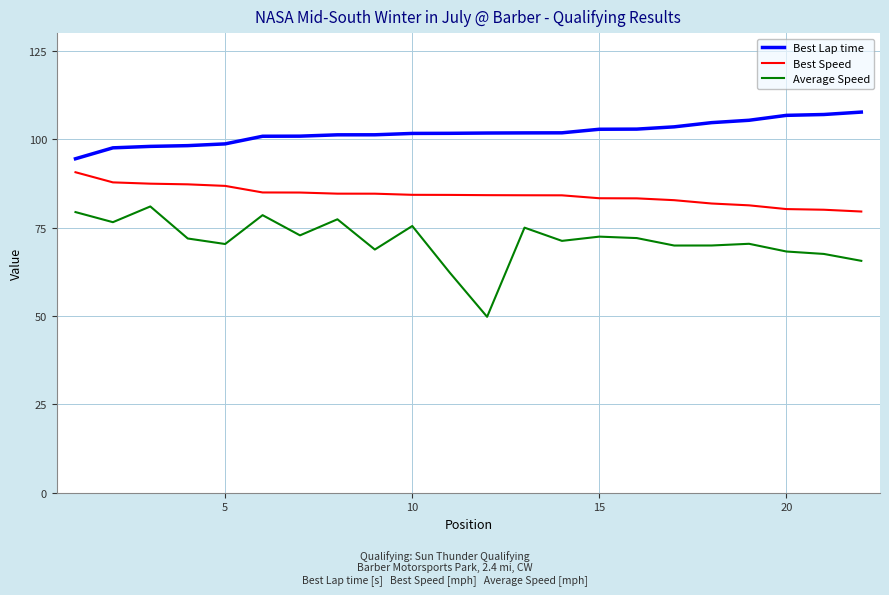

List the series in order of their peak value, highest first.

Best Lap time, Best Speed, Average Speed